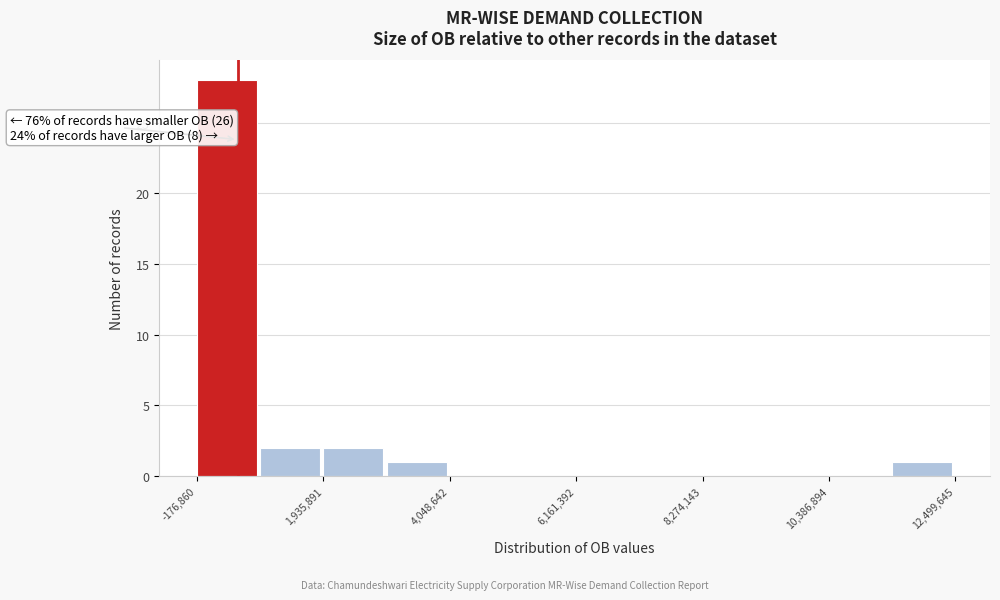

Read against the x-axis, roughly where is the centre of the tallest bar?

500000